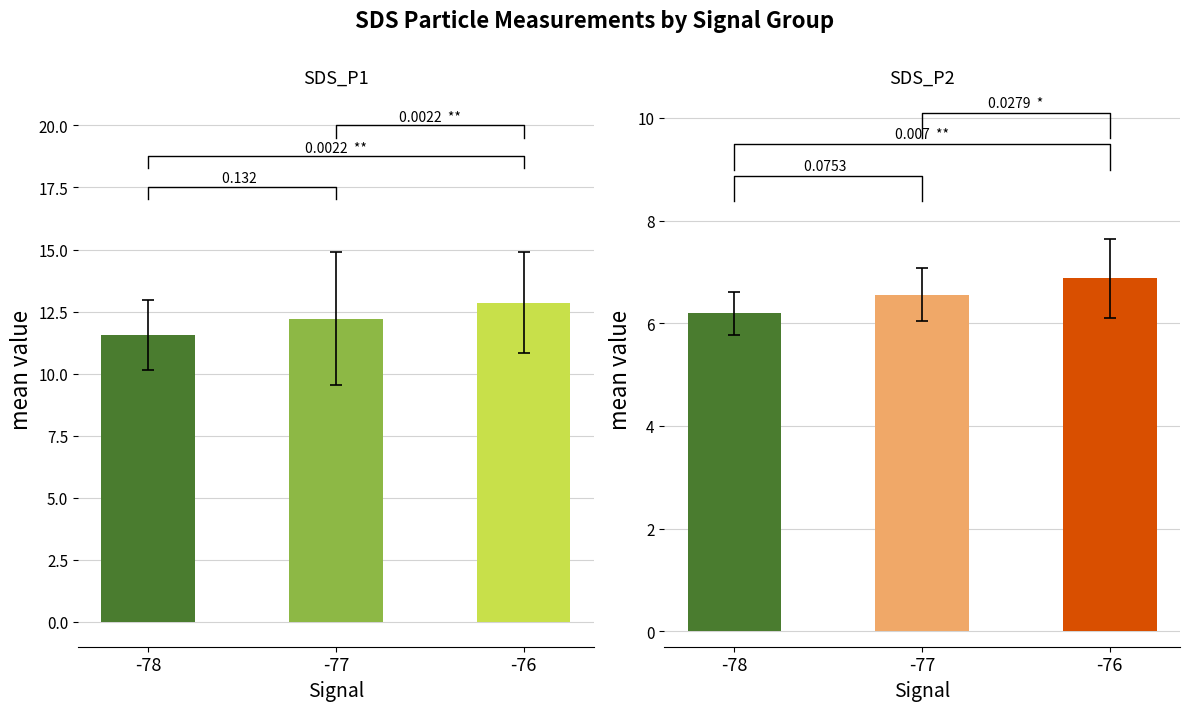

What is the value of the SDS_P2 bar at the 3rd from the left?

6.9